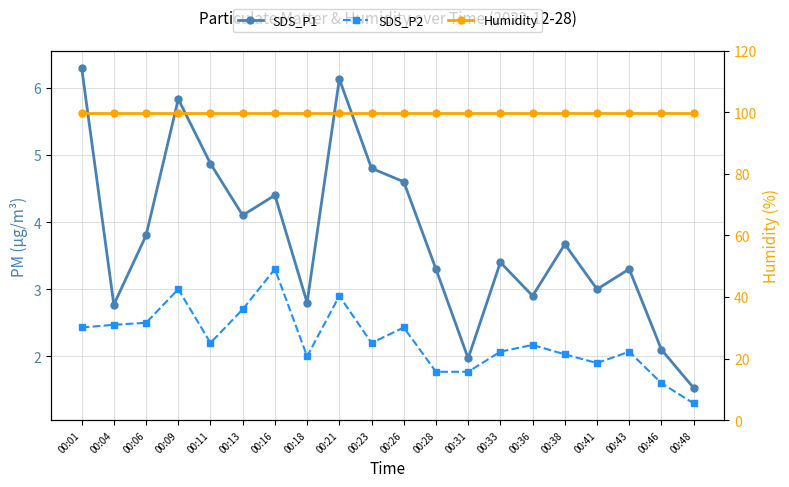

Which series has the largest total across all categories?

Humidity